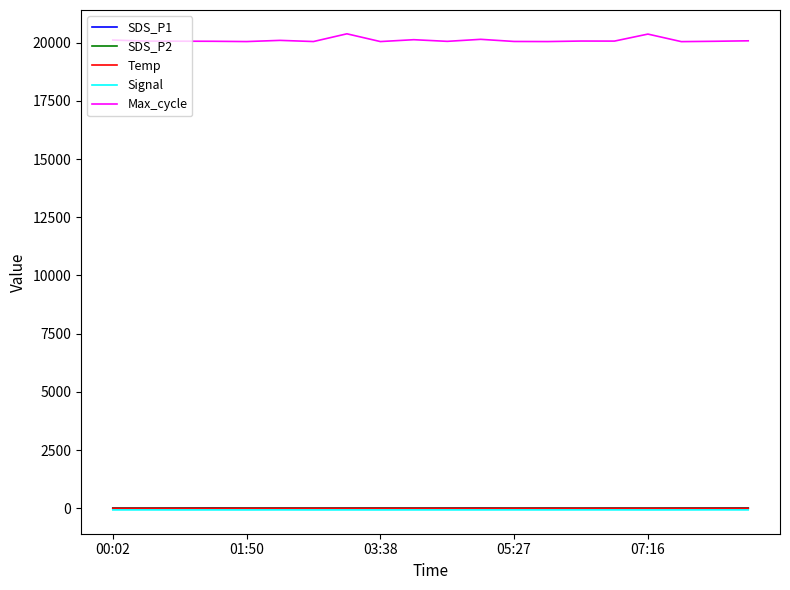

Which series has the largest range (max minus min)?

Max_cycle